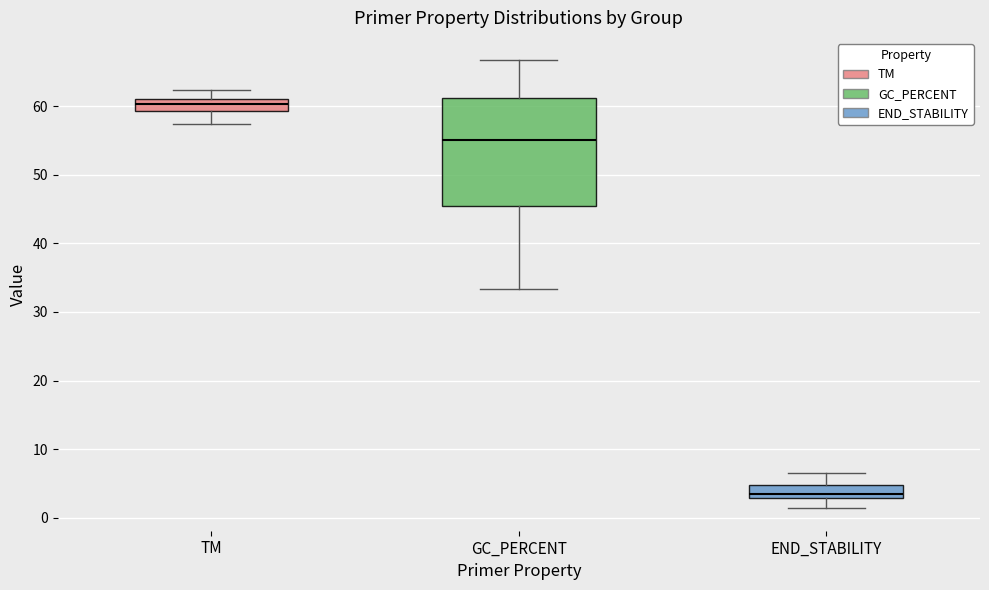

Where is the lower edge of the box for END_STABILITY on the y-axis? The values are not printed on the chart, so give them approximately, as read against the axis.

3